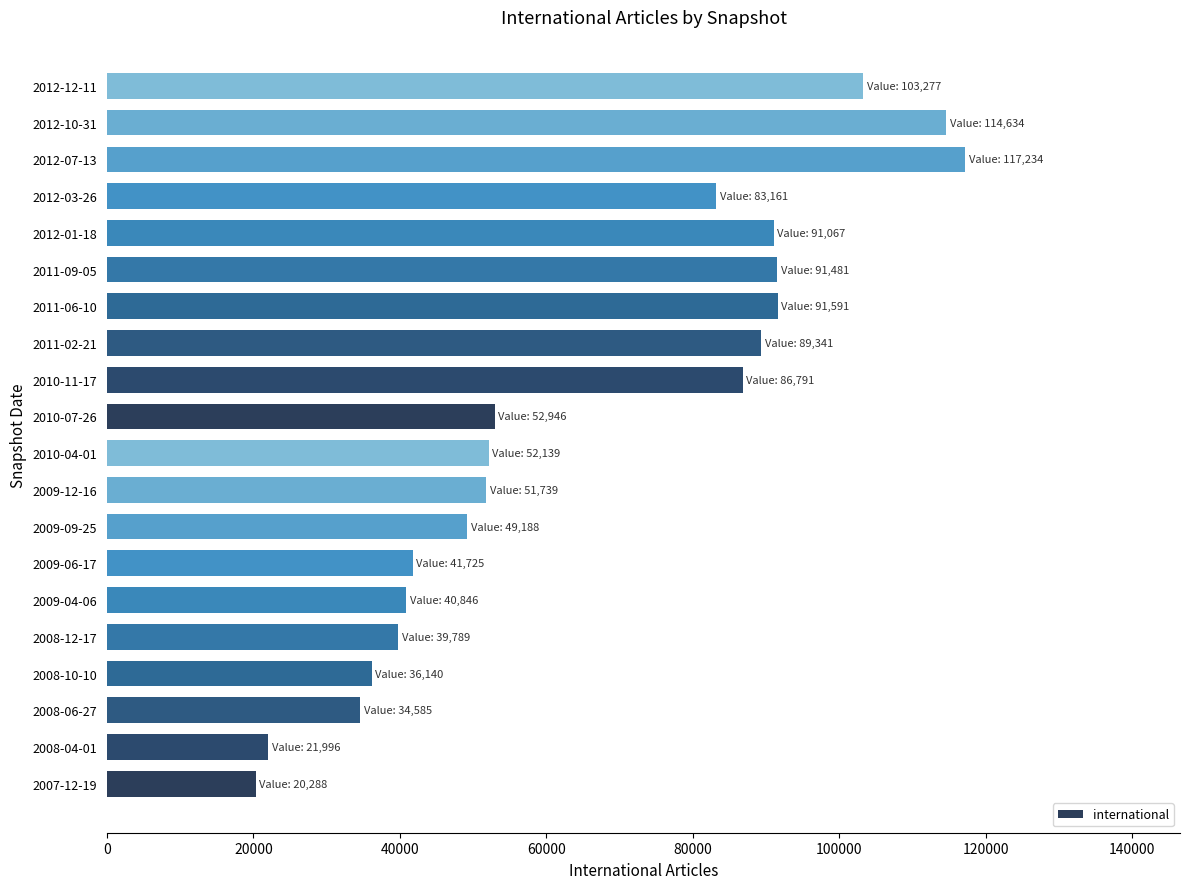

What value does the data have at 2012-03-26?

83161